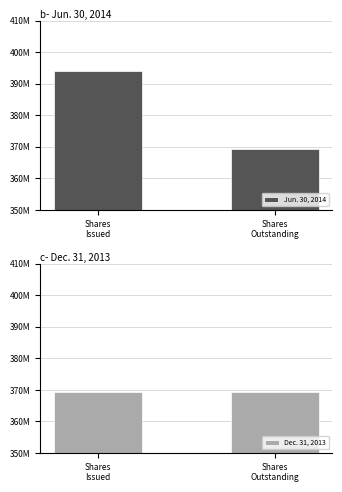

Reading left to right, list all the values displayed in this chart.

Jun. 30, 2014: 394036984	369391972
Dec. 31, 2013: 369391972	369391972